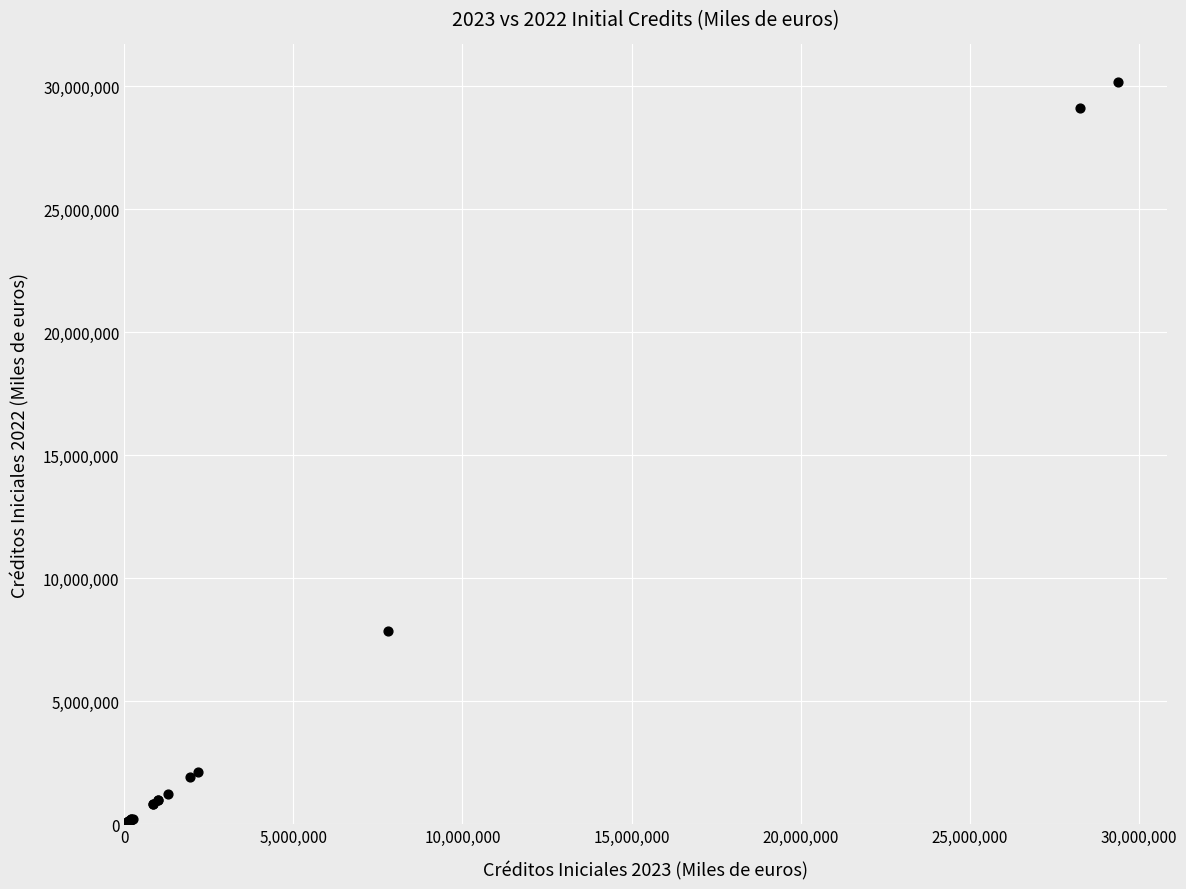

What Y value in the scatter plot is closest to 15097522?

7868654